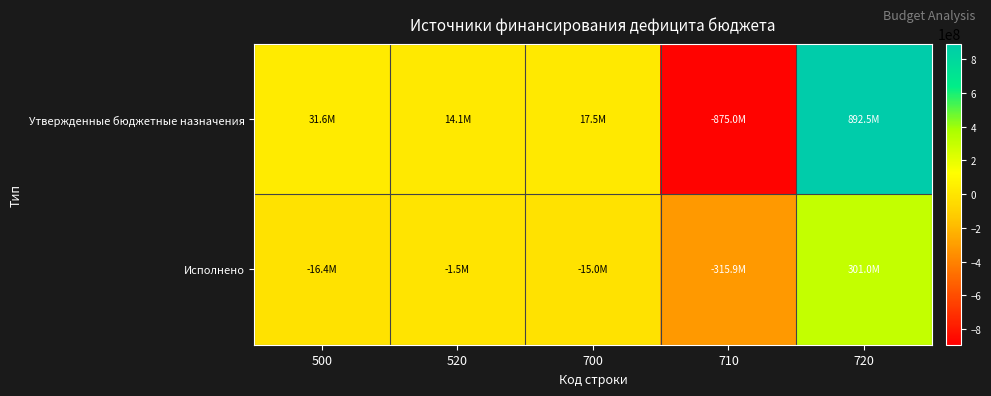

List the series in order of their peak value, lowest first.

Исполнено, Утвержденные бюджетные назначения